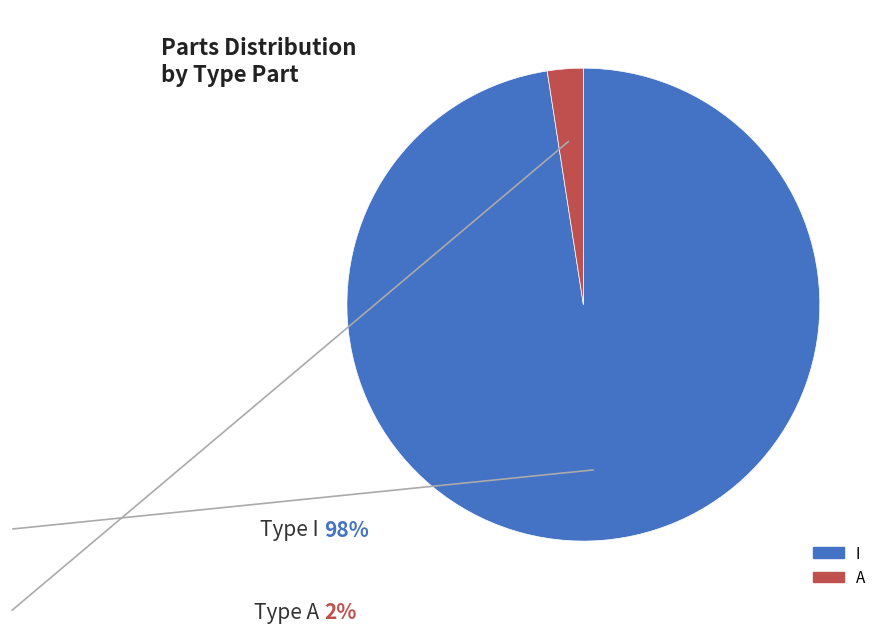

Is A the majority of the pie?

No